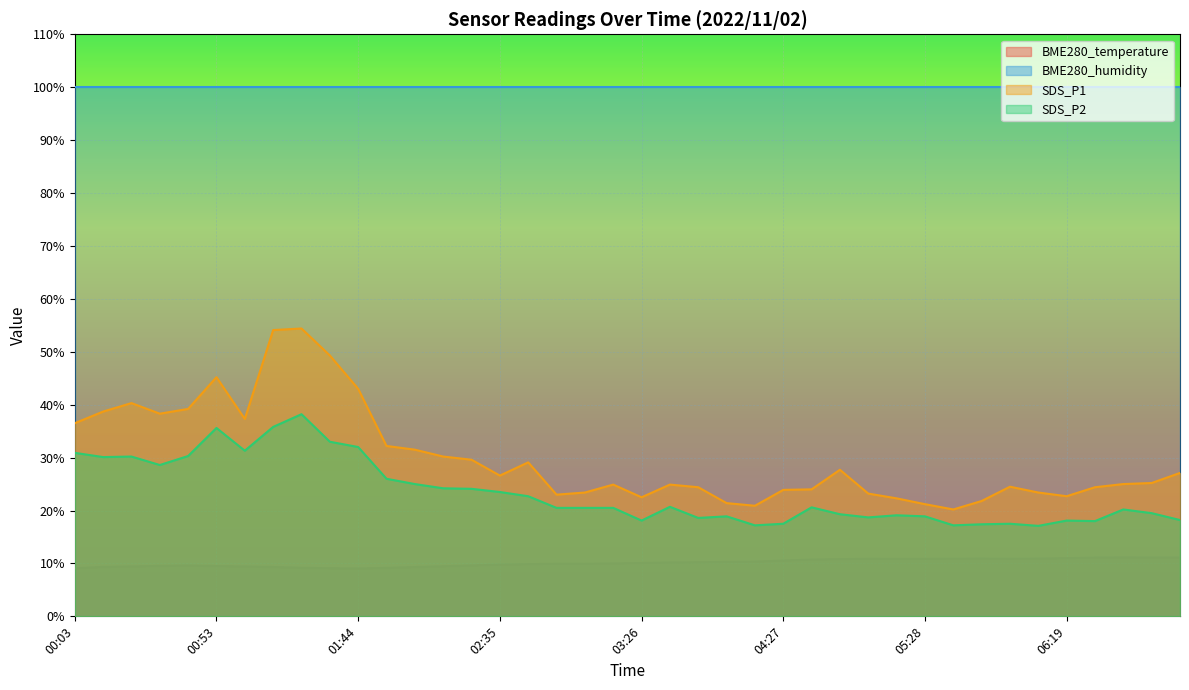

What is the label of the 32nd point from the left?

05:38